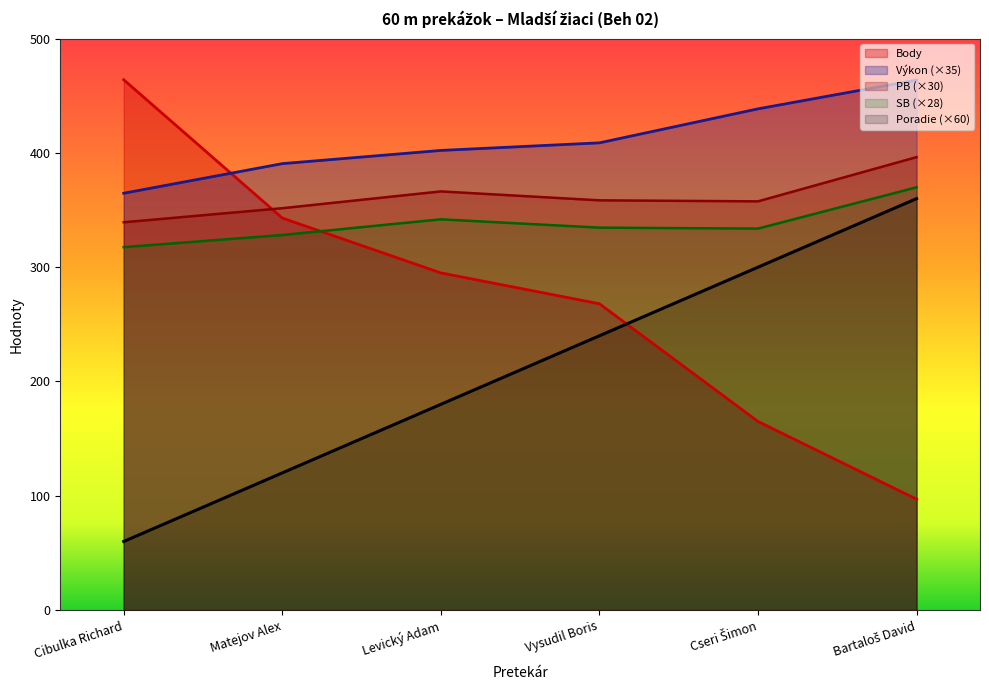

In PB, how many points are higher than both neighbors (excluding endpoints)?

1